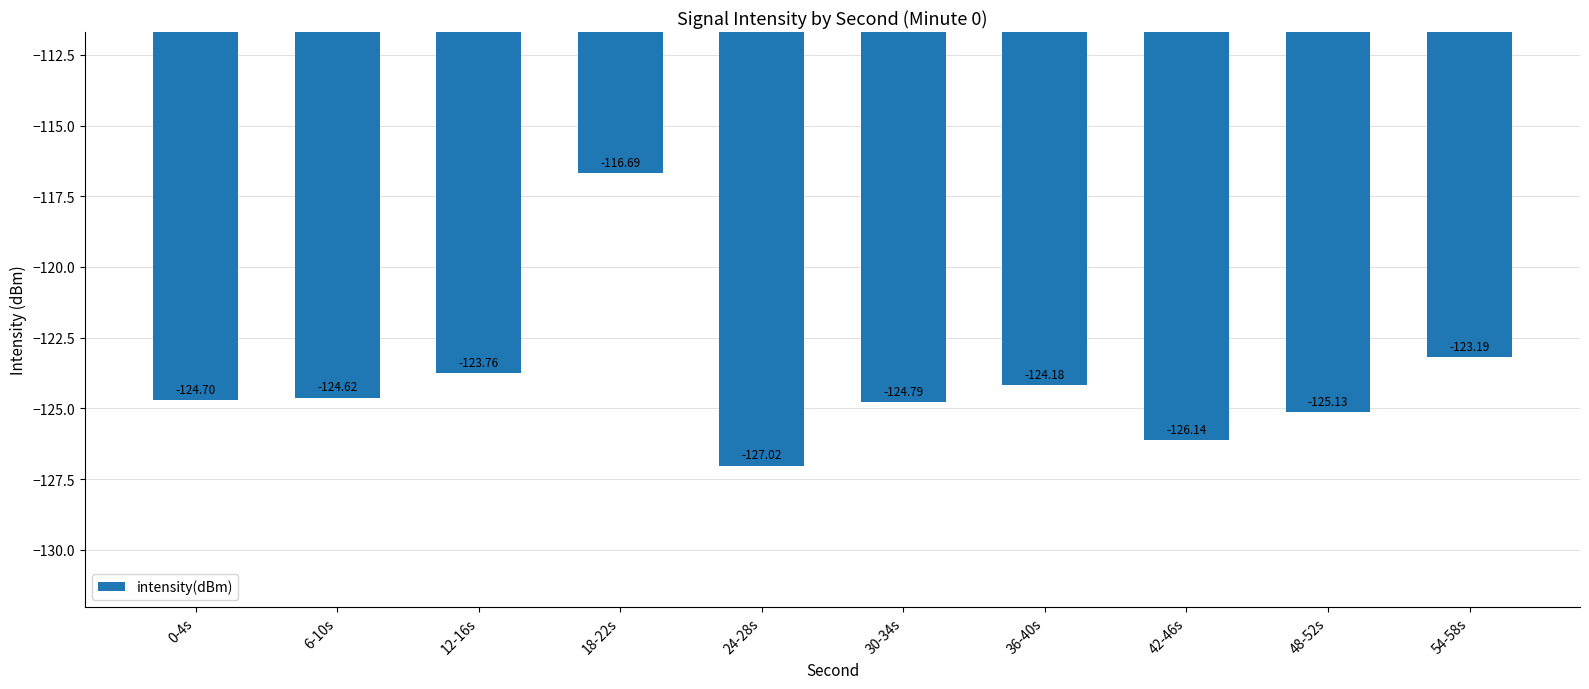

What is the label of the 10th bar from the left?

54-58s